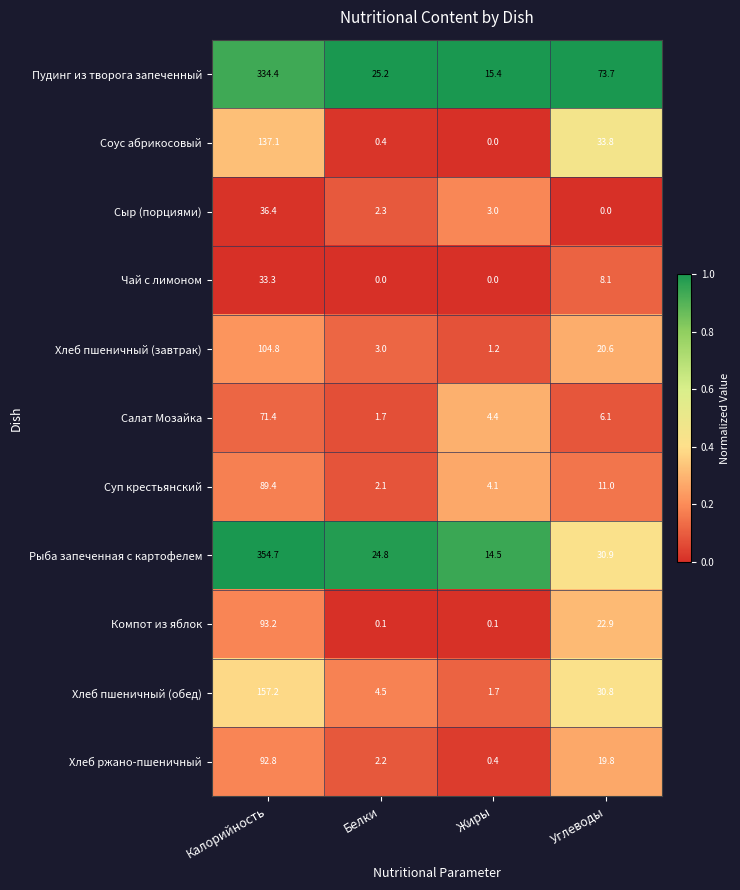

What is the maximum value shown in the chart?

354.7